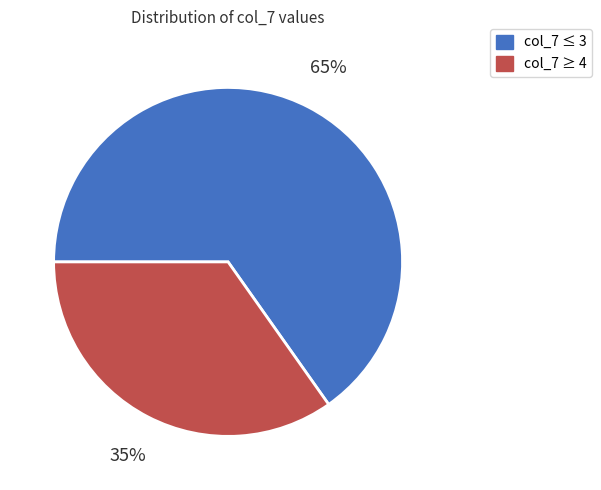

To the nearest percent, what is the average slice percentage?

50%